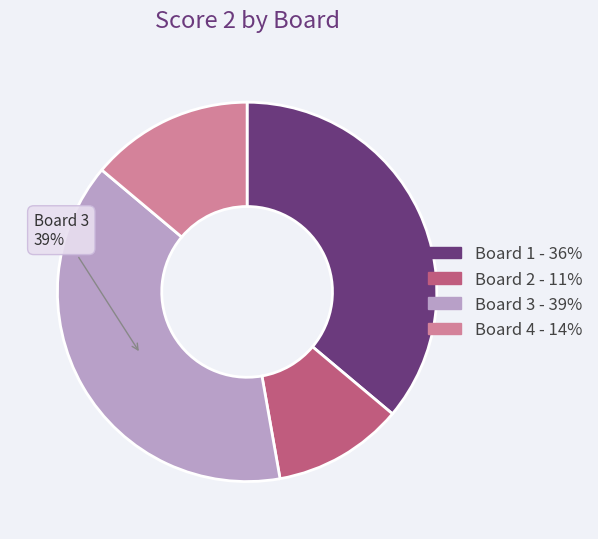

To the nearest percent, what is the average slice percentage?

25%